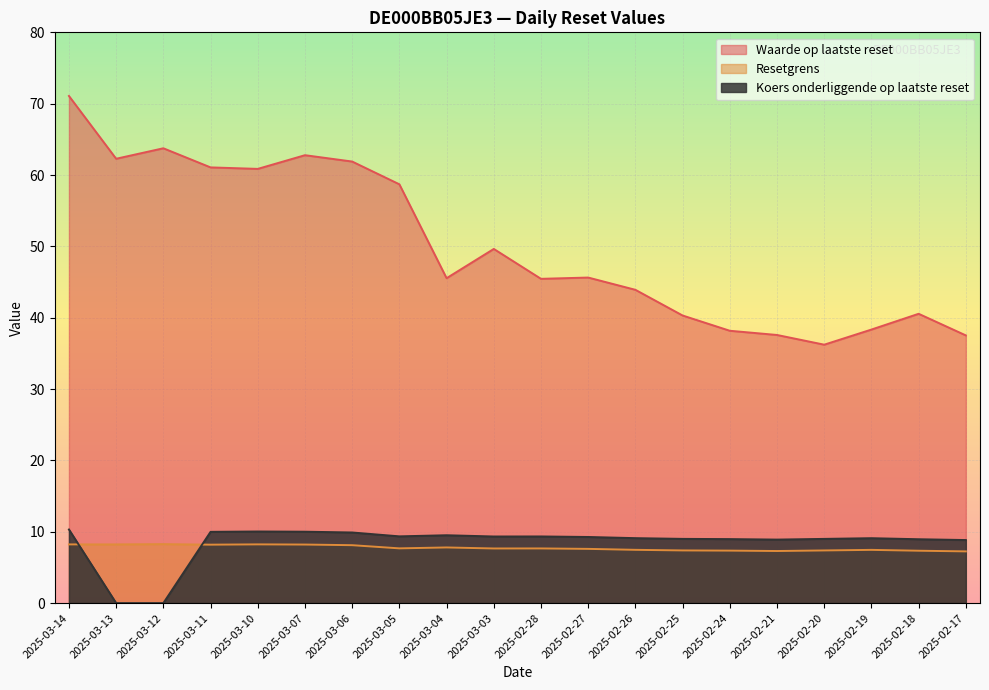

Is it true that Waarde op laatste reset equals 45.5 at 2025-02-28?

True